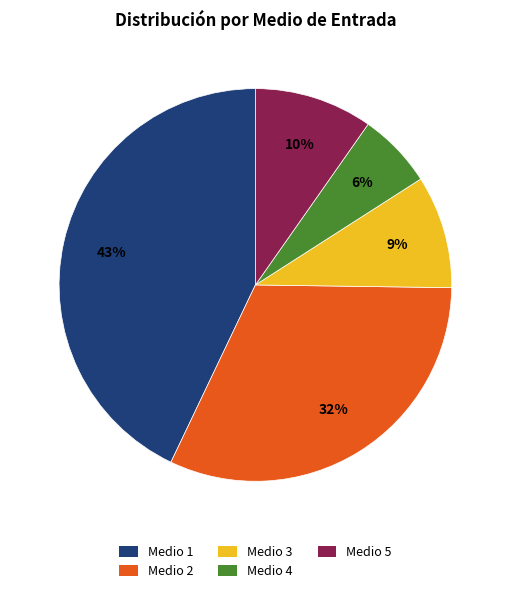

To the nearest percent, what percentage of the pie is Medio 1?

43%